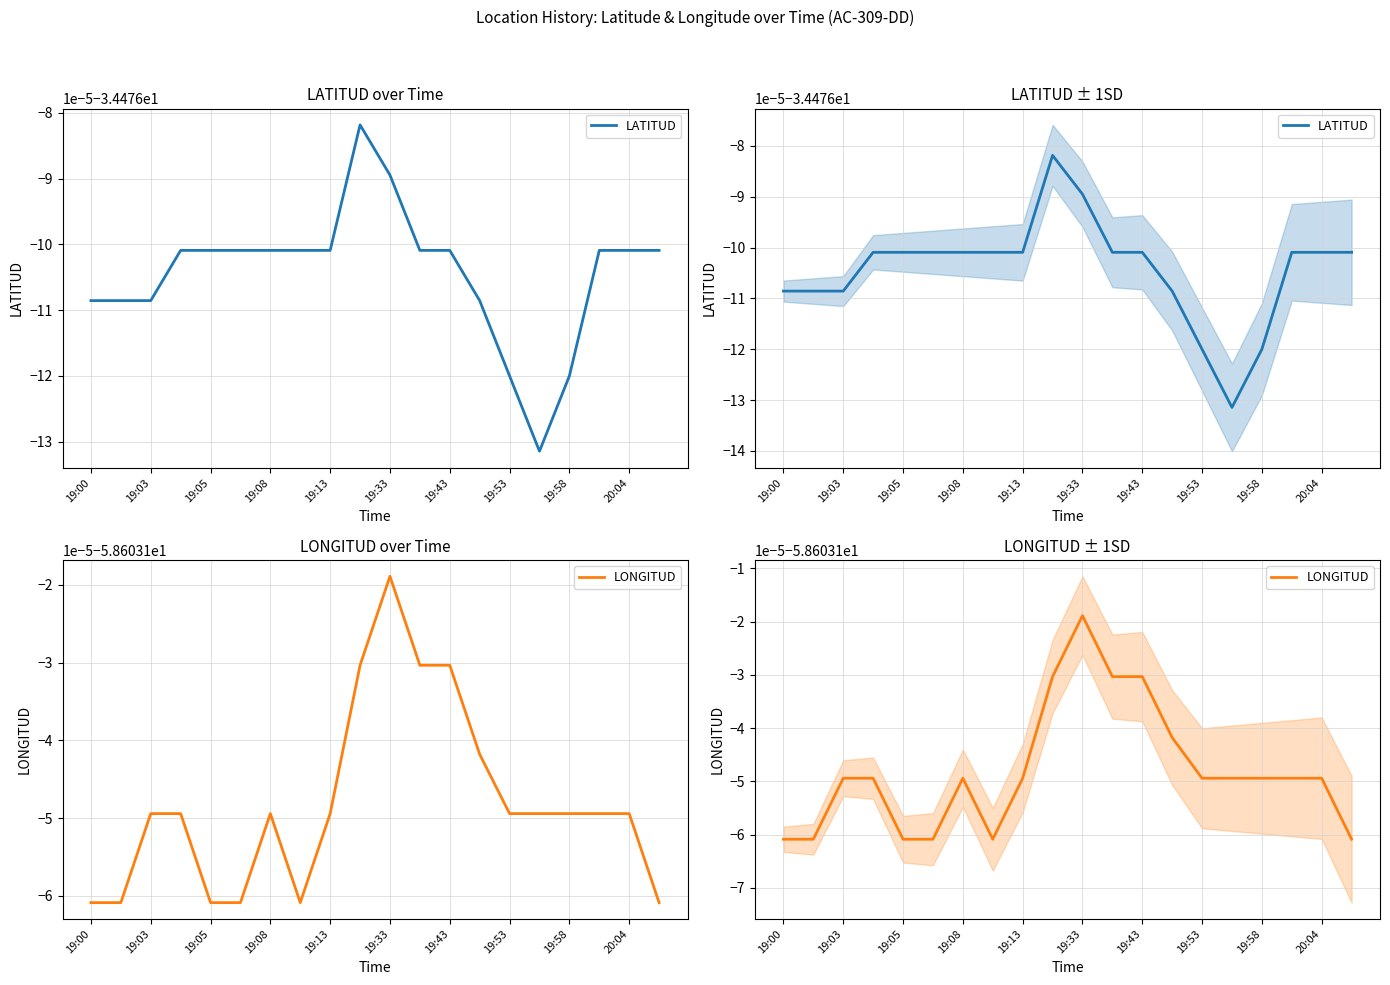

What is the minimum value shown in the chart?

-58.6